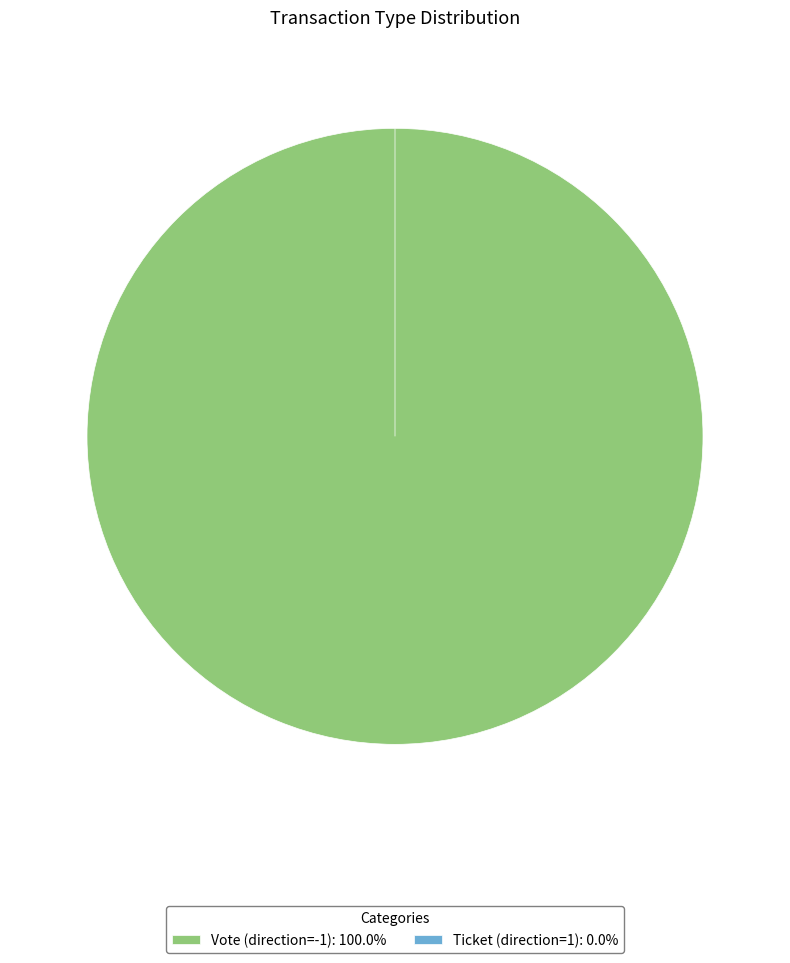

Does Ticket (direction=1) account for over 50% of the chart?

No